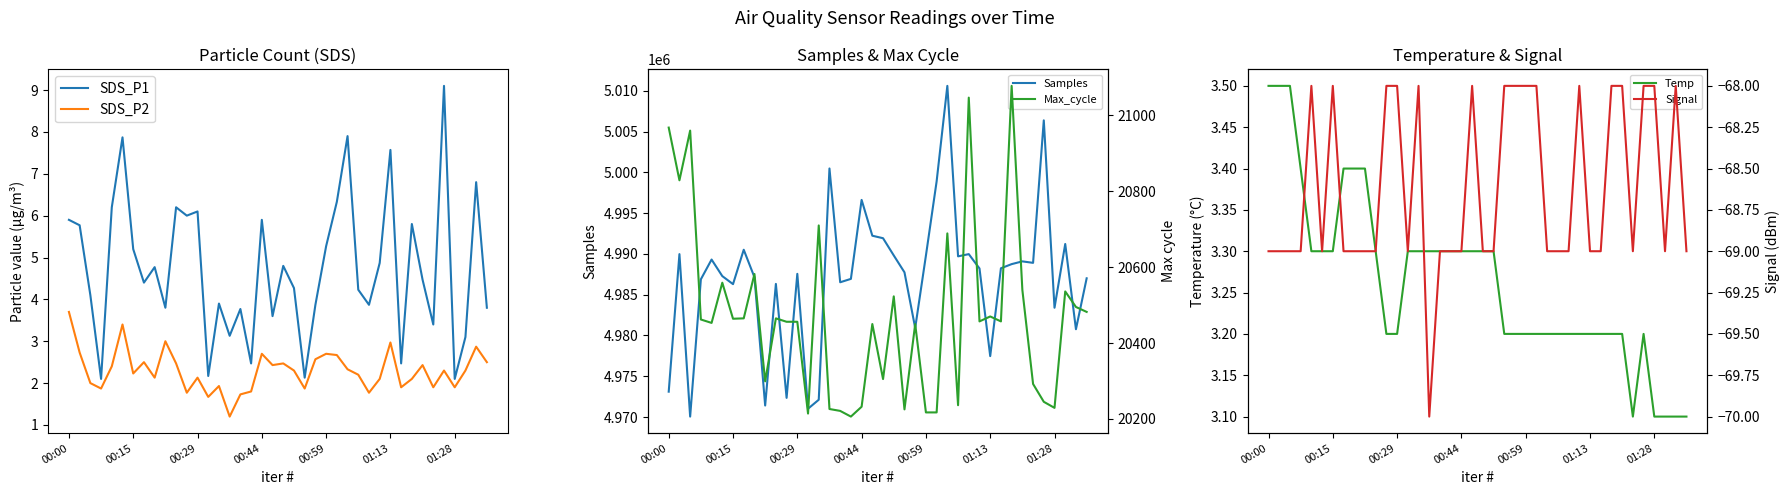

List the series in order of their peak value, highest first.

Samples, Max_cycle, SDS_P1, SDS_P2, Temp, Signal